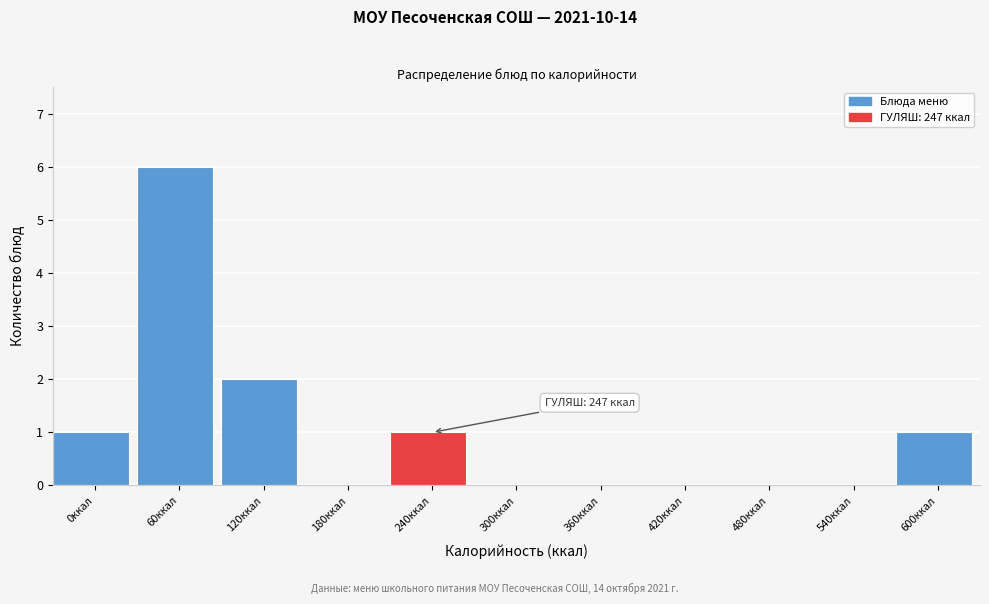

Reading left to right, extract all data points from this chart.

0ккал=1	60ккал=6	120ккал=2	180ккал=0	240ккал=1	300ккал=0	360ккал=0	420ккал=0	480ккал=0	540ккал=0	600ккал=1